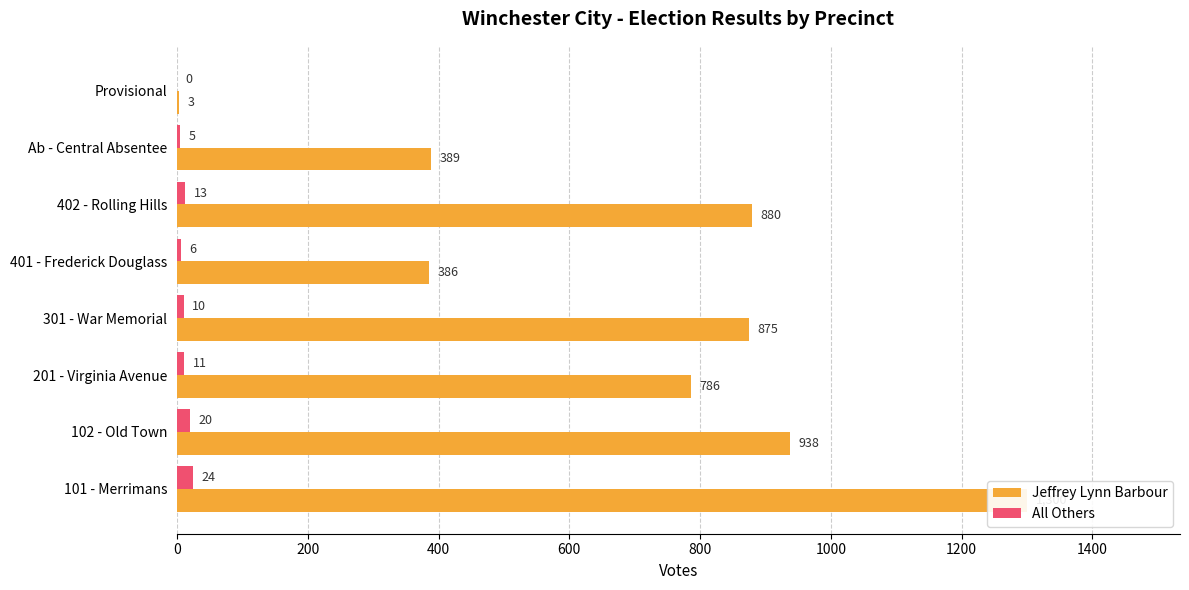

Rank the series by their average value, from lowest to highest.

All Others, Jeffrey Lynn Barbour